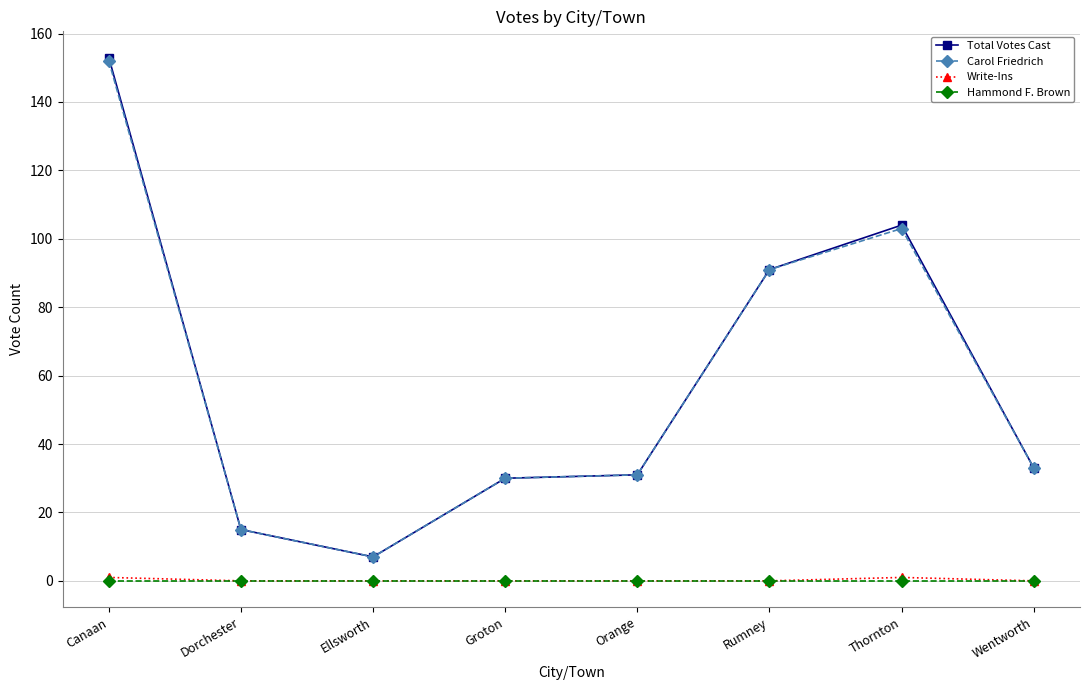

True or false: Carol Friedrich has more than 2 interior local peaks.

False